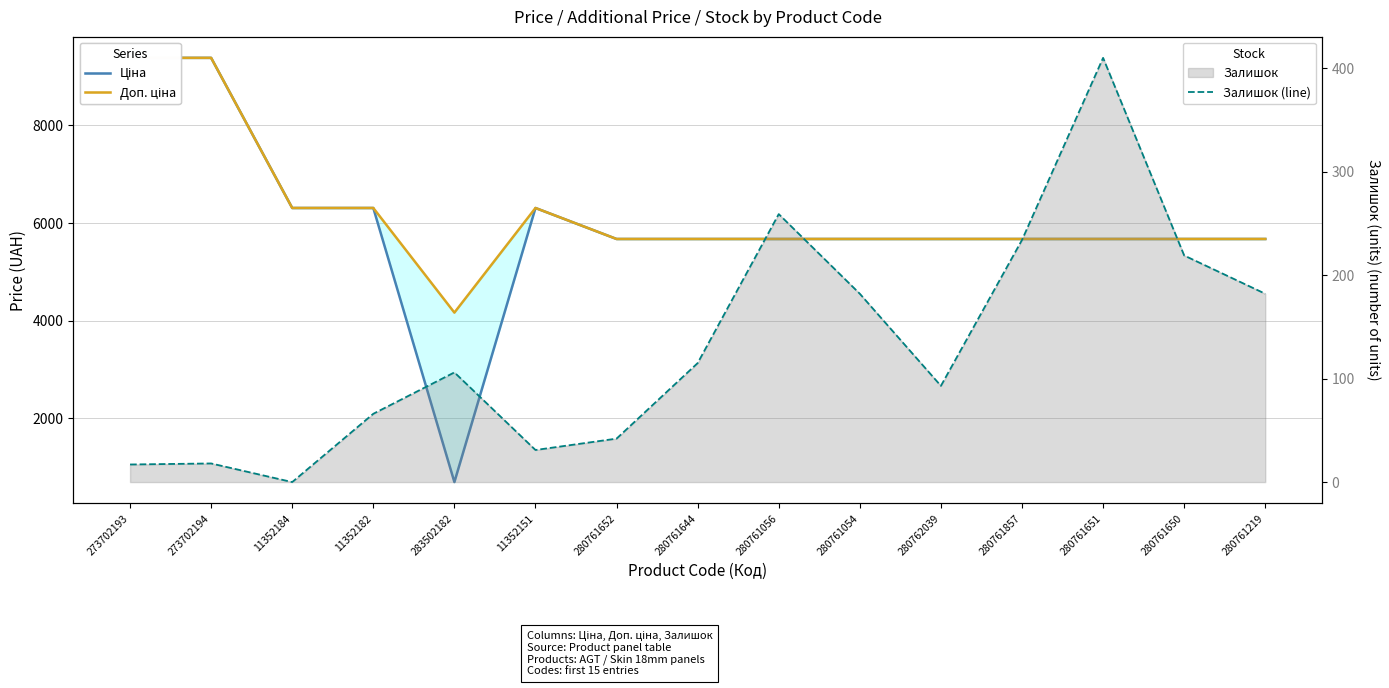

What is the spread (max minus min) of values at 283502182?

4059.6